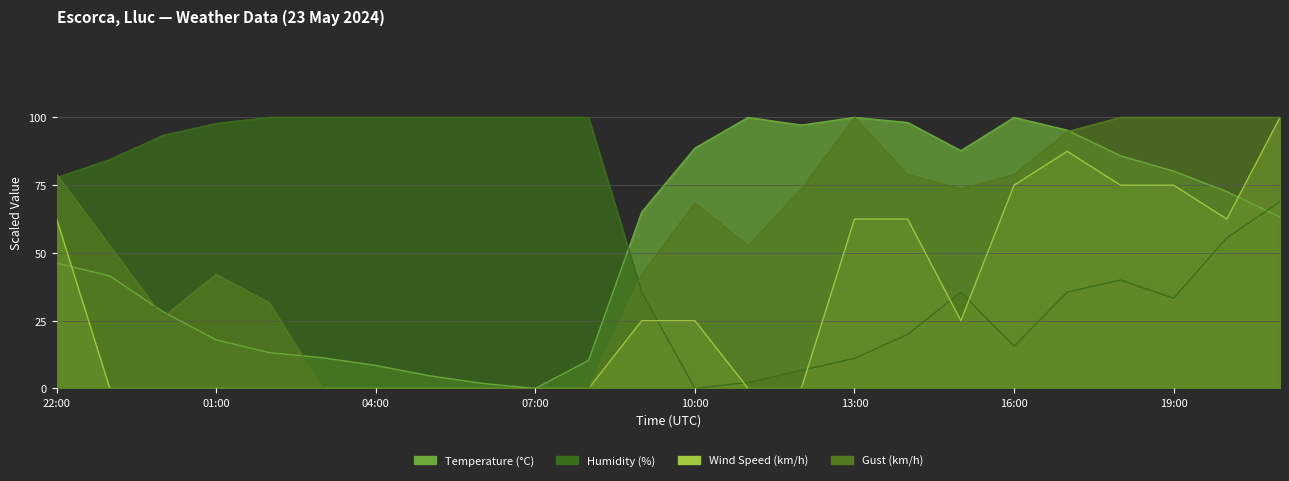

What is the approximate value of Gust (km/h) at 17:00?

94.7